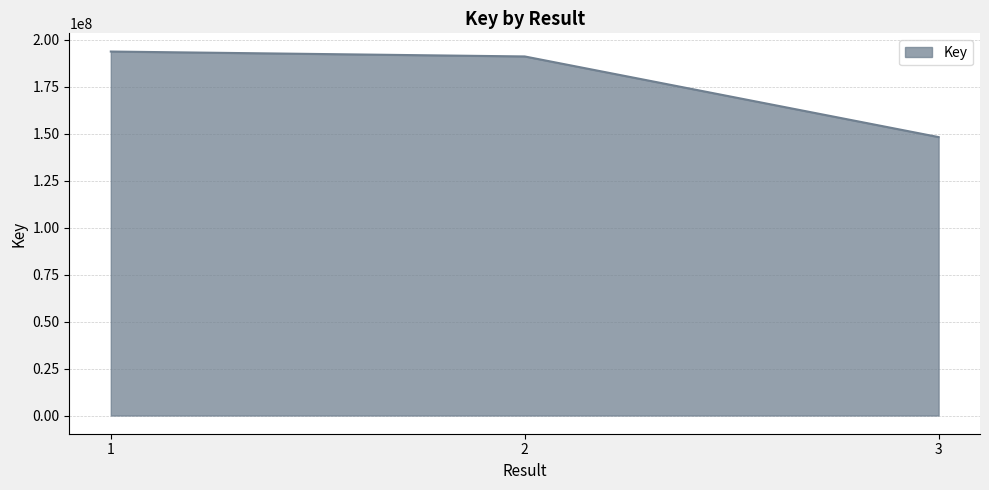

Reading left to right, what are all the values shown in this chart?

1=193843191	2=191228564	3=148287375